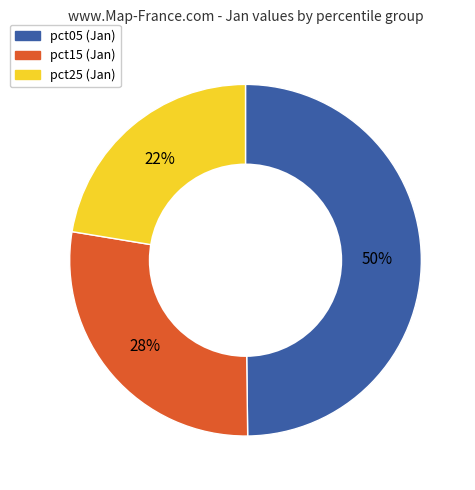

Which category has the smallest portion of the pie?

pct25 (Jan)